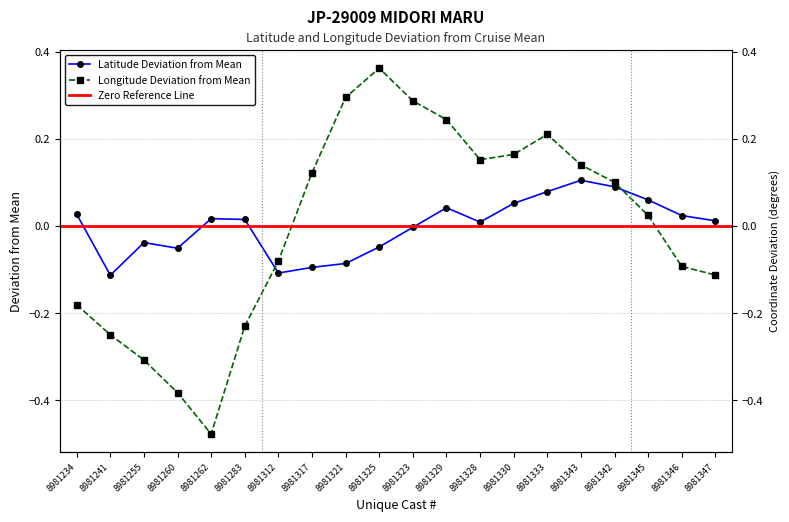

List the series in order of their peak value, highest first.

LONGITUDE, LATITUDE